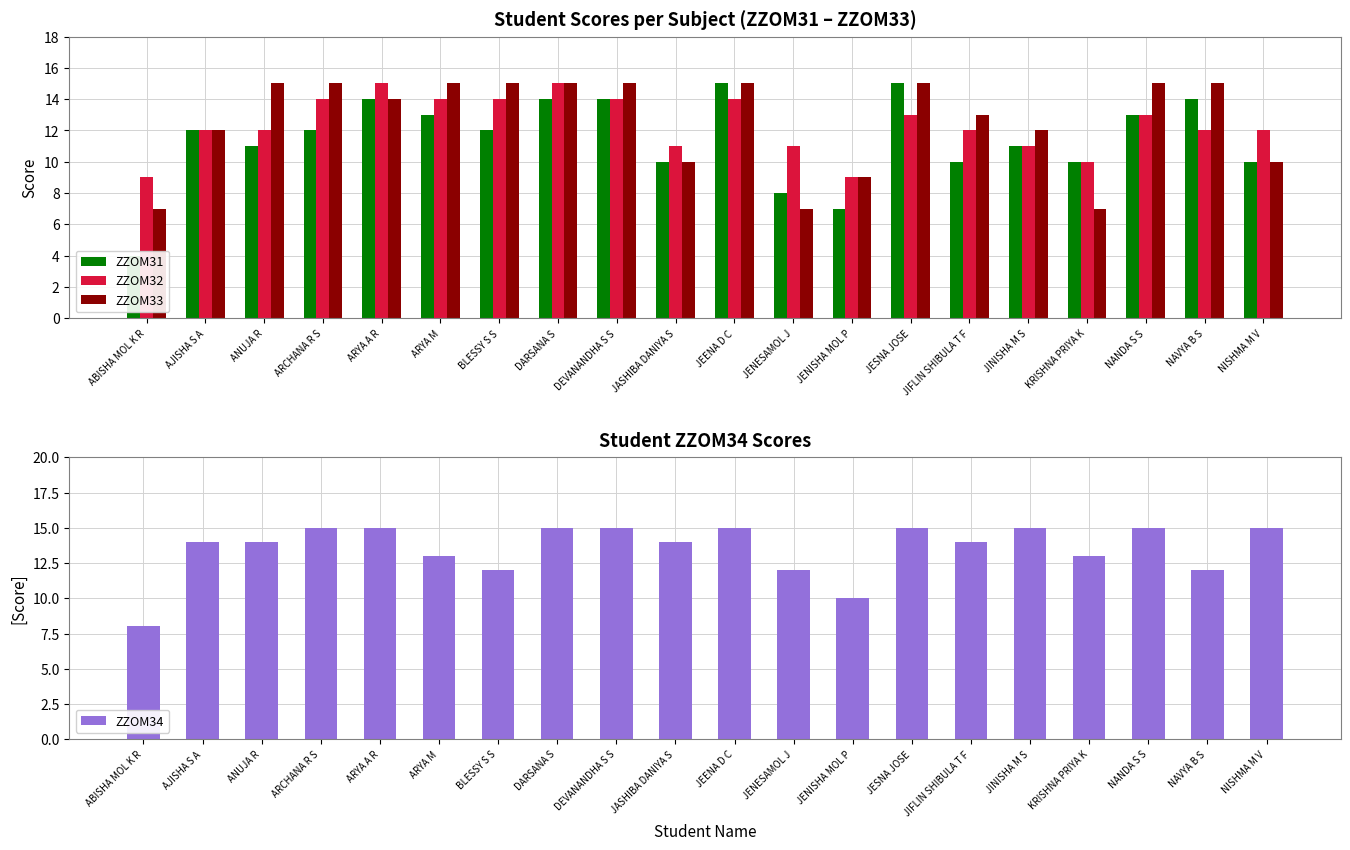

Rank the categories by ZZOM33 value from lowest to highest.

ABISHA MOL K R, JENESAMOL J, KRISHNA PRIYA K, JENISHA MOL P, JASHIBA DANIYA S, NISHMA M V, AJISHA S A, JINISHA M S, JIFLIN SHIBULA T F, ARYA A R, ANUJA R, ARCHANA R S, ARYA M, BLESSY S S, DARSANA S, DEVANANDHA S S, JEENA D C, JESNA JOSE, NANDA S S, NAVYA B S